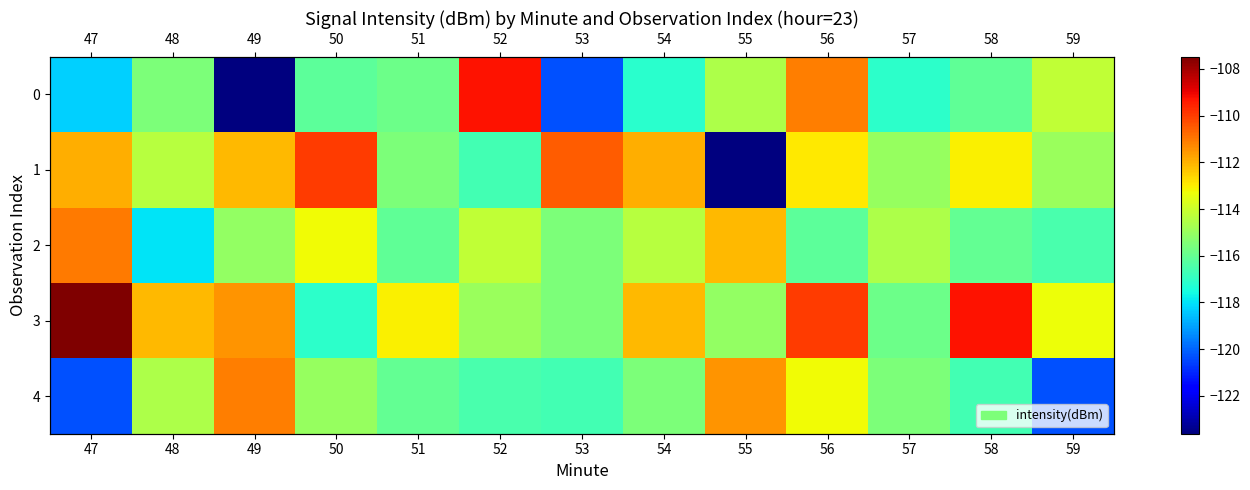

At which category is the sum across all series the highest?

56